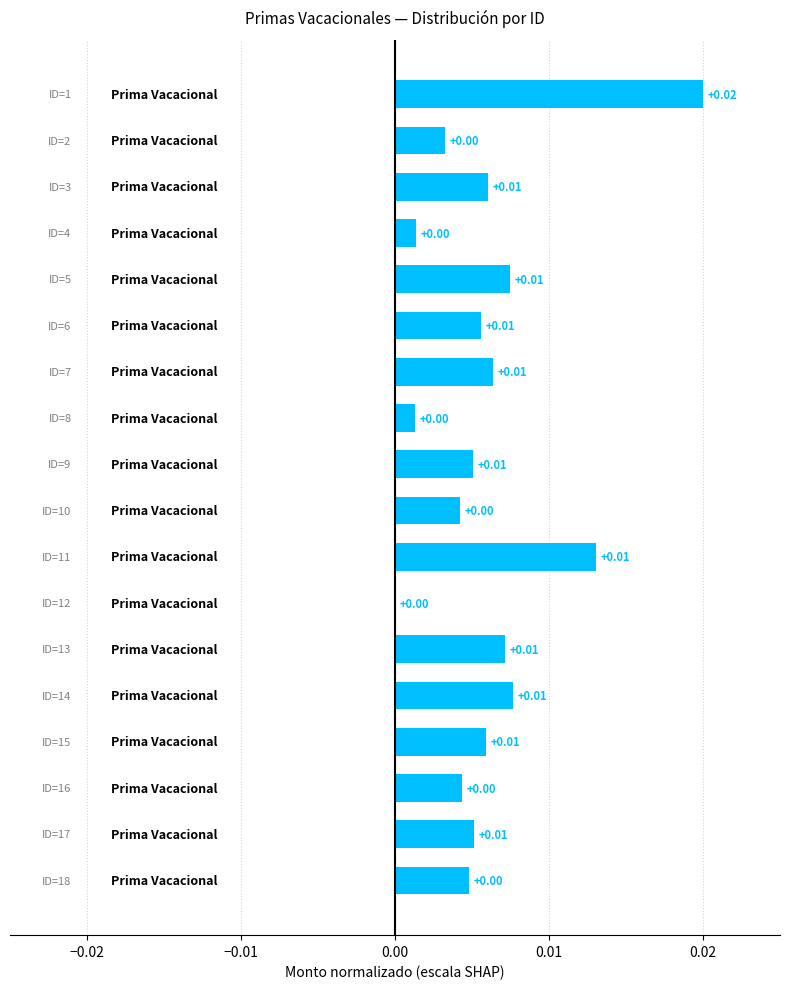

Does the chart contain stacked bars?

No